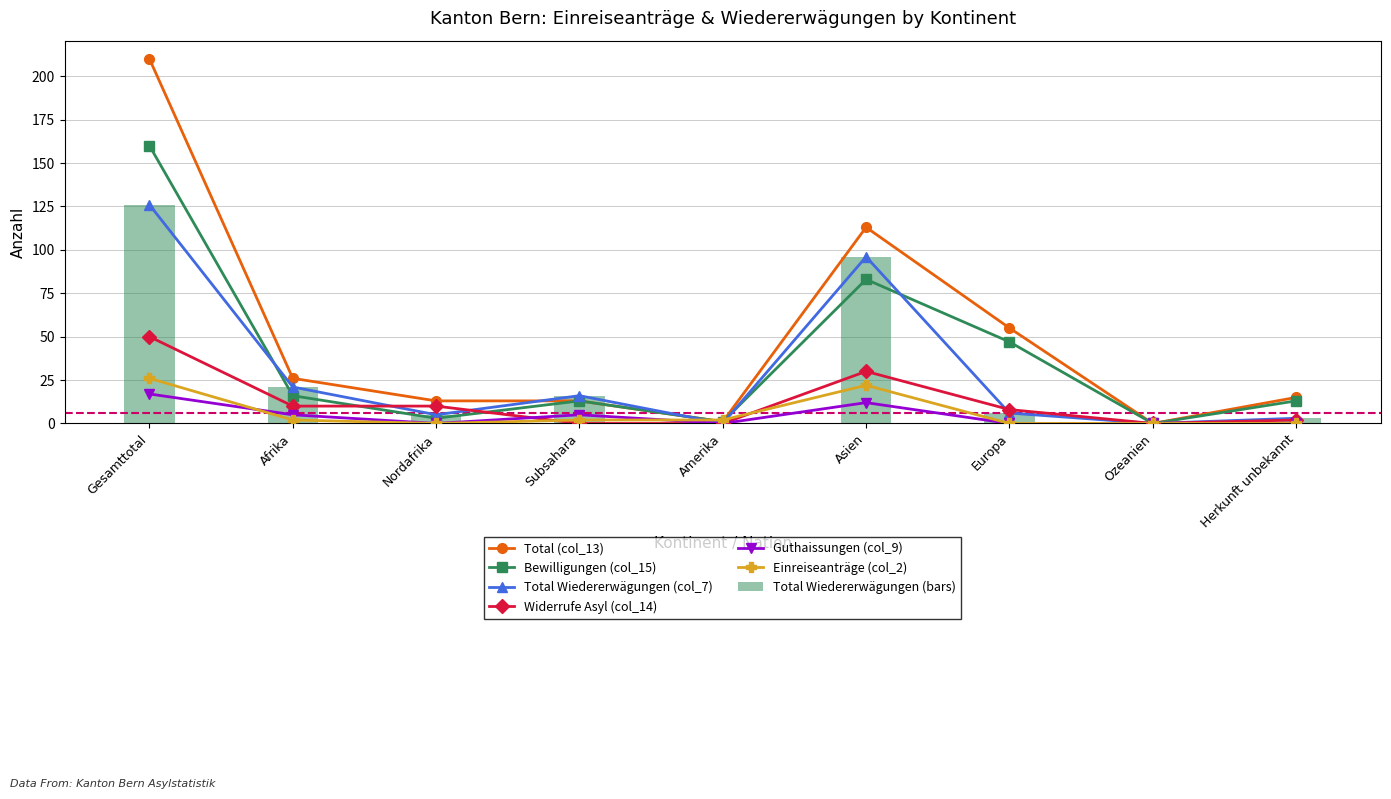

How many values in the Widerrufe Asyl (col_14) series are below 8?

4